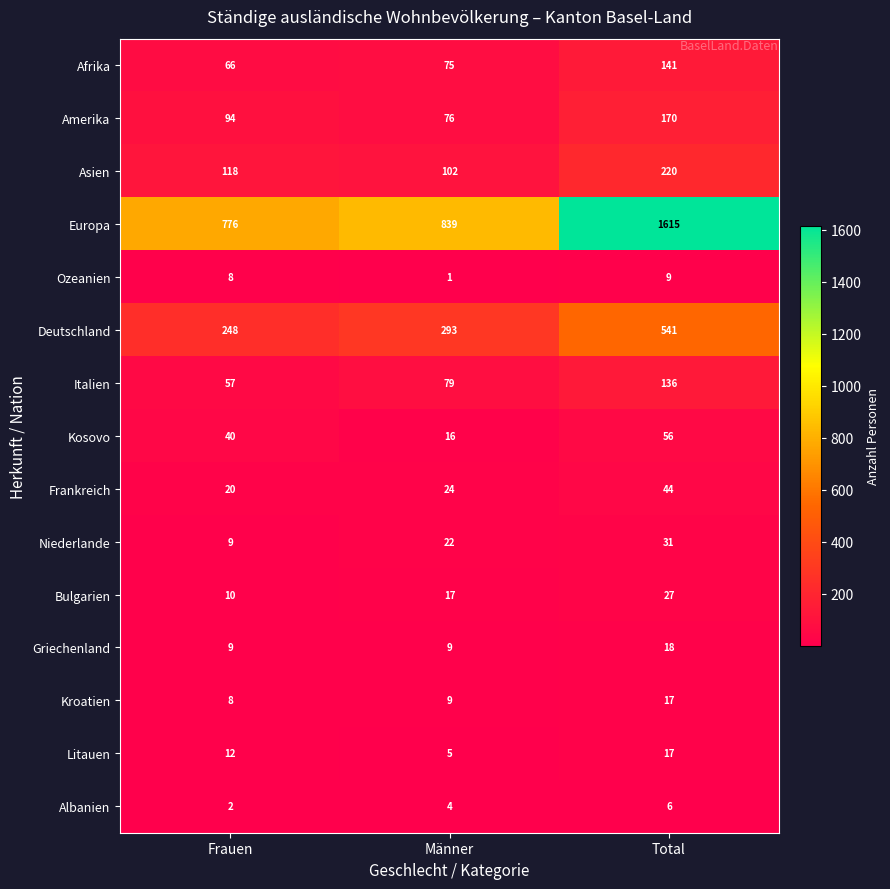

Between Männer and Total, which series saw the biggest shift?

Europa